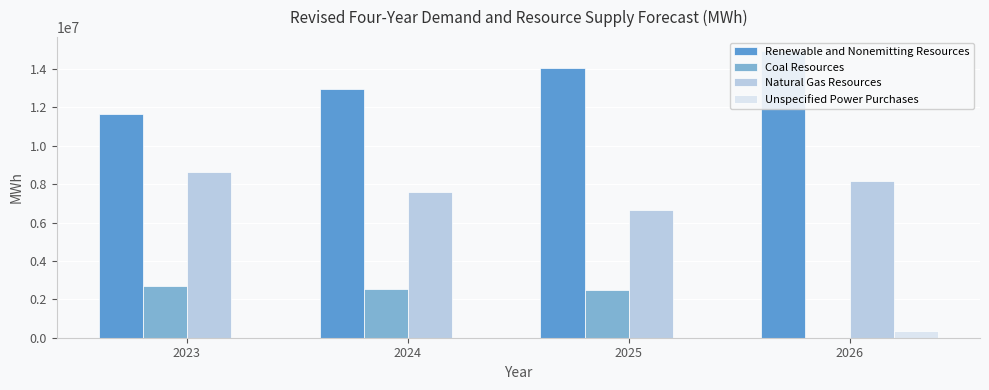

Reading left to right, extract all data points from this chart.

Renewable and Nonemitting Resources: 11632960.0	12945951.0	14023469.0	14910418.0
Coal Resources: 2715295.4	2534845.2	2506331.3	0.0
Natural Gas Resources: 8637090.5	7609317.8	6663730.4	8155886.0
Unspecified Power Purchases: 0.0	0.0	0.0	366590.0